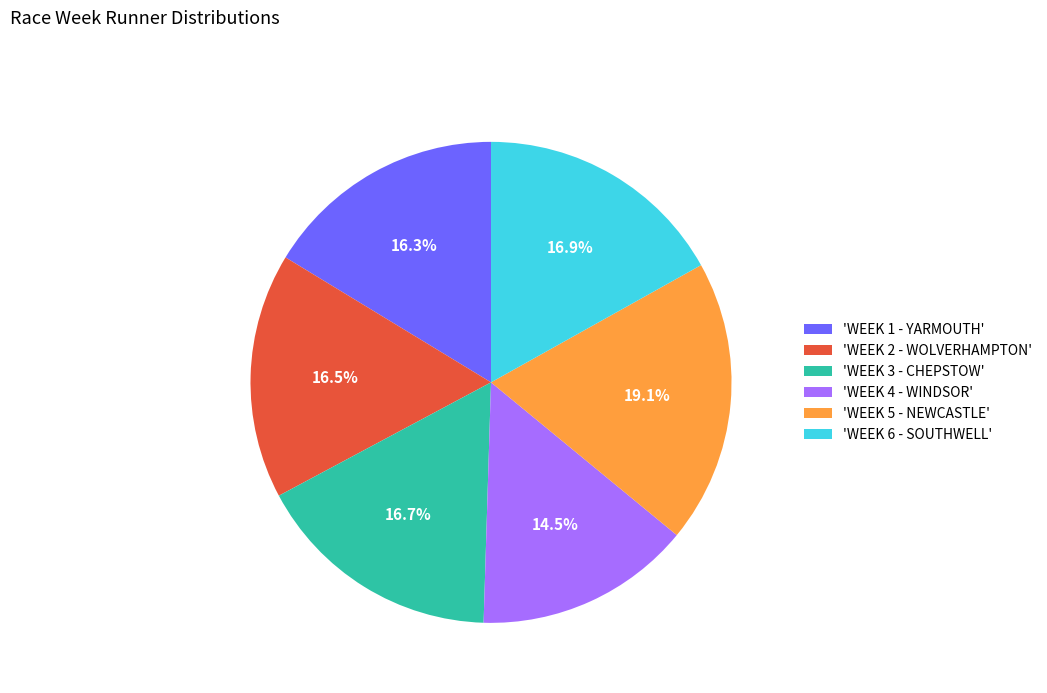

What is the ratio of the value at 'WEEK 2 - WOLVERHAMPTON' to the value at 'WEEK 1 - YARMOUTH'?

1.0